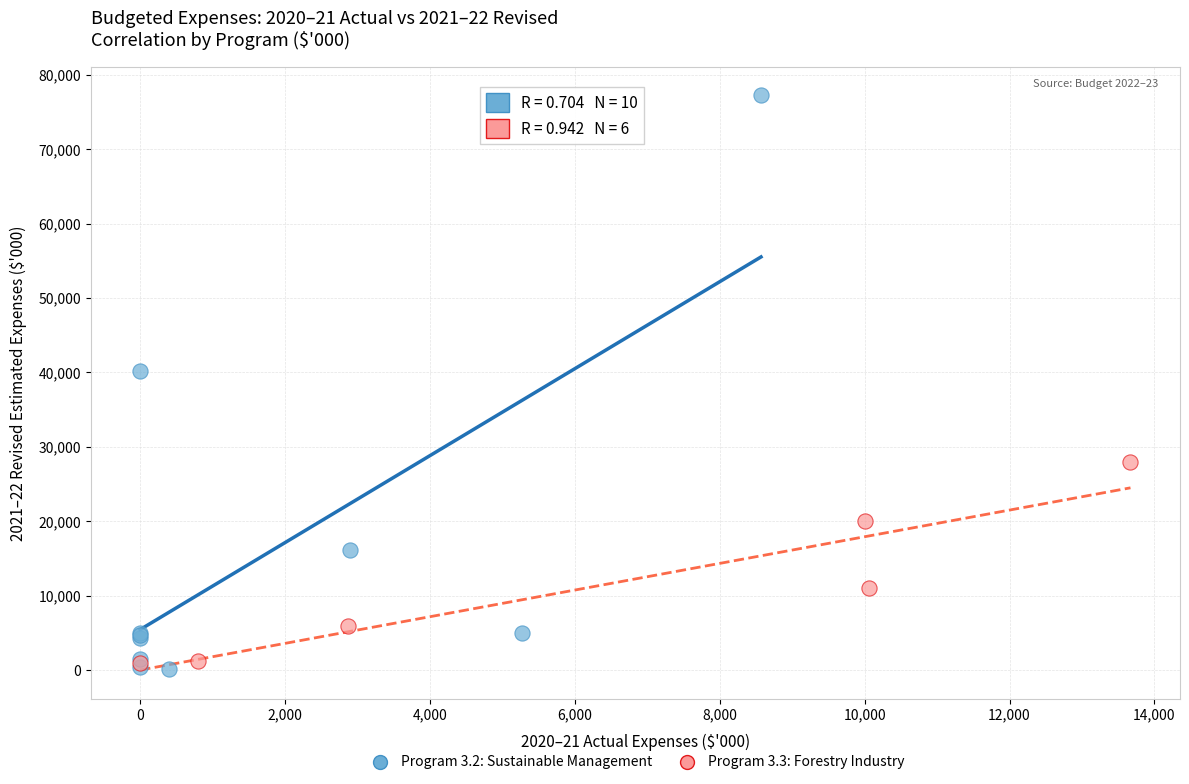

Which series has the widest spread of Y values?

Program 3.2: Sustainable Management